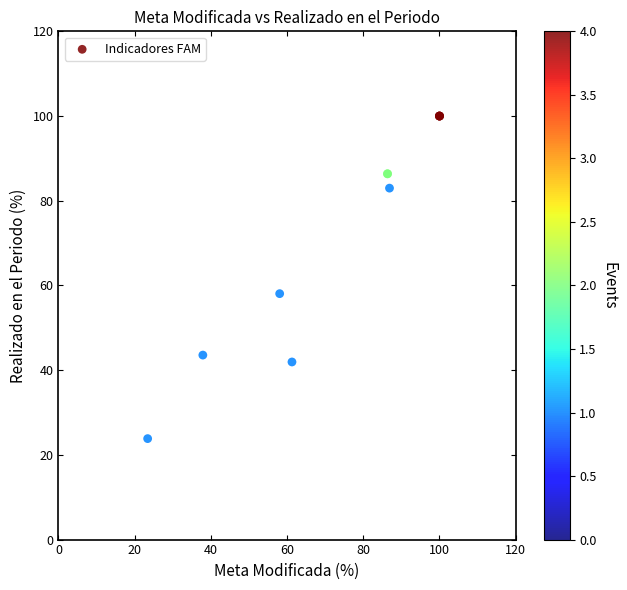

What Y value in the scatter plot is closest to 61?

58.1